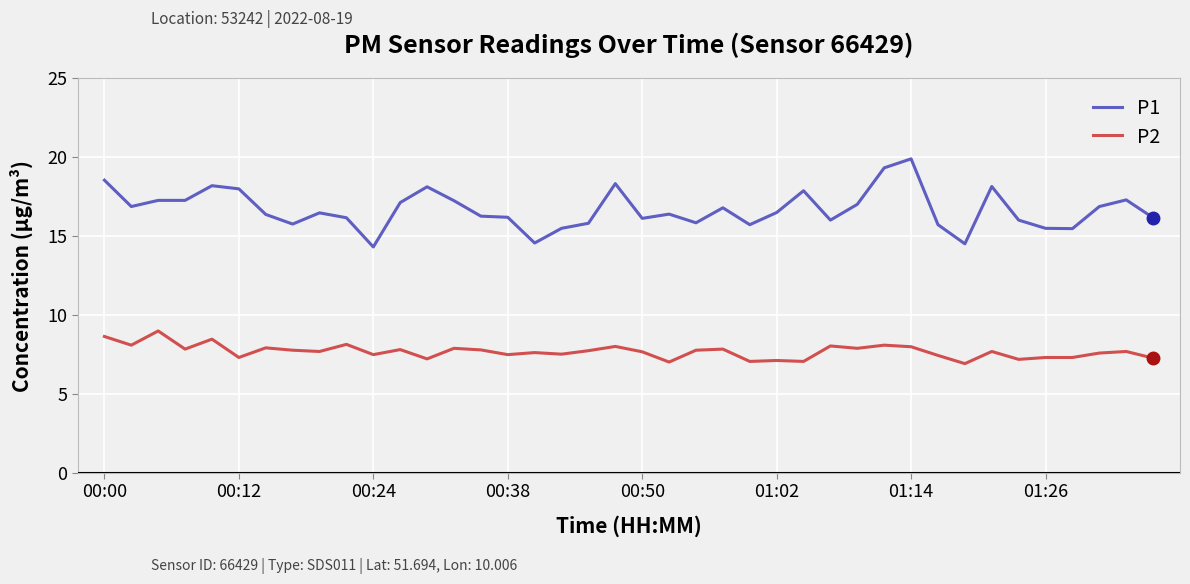

List the series in order of their peak value, highest first.

P1, P2